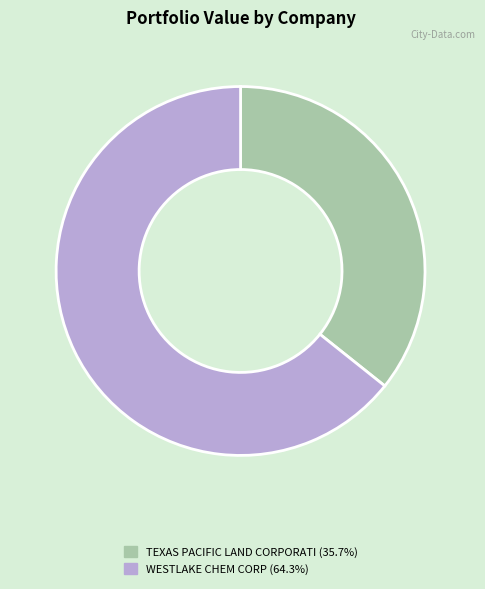

Is TEXAS PACIFIC LAND CORPORATI the majority of the pie?

No